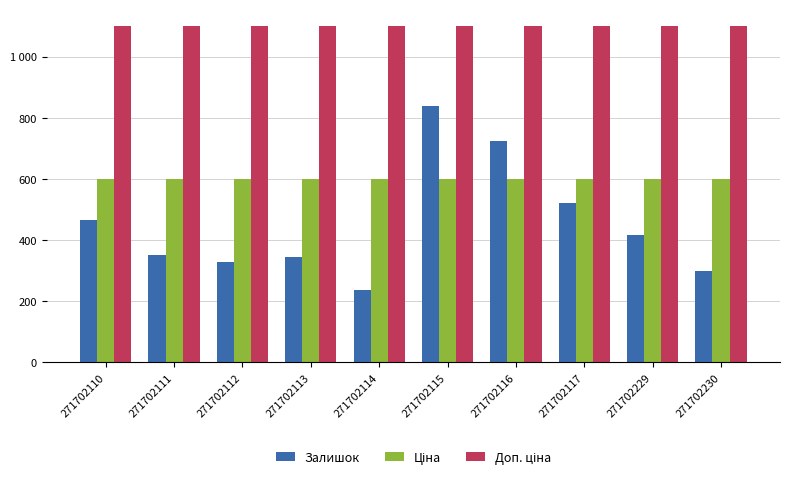

Does the chart contain any negative values?

No